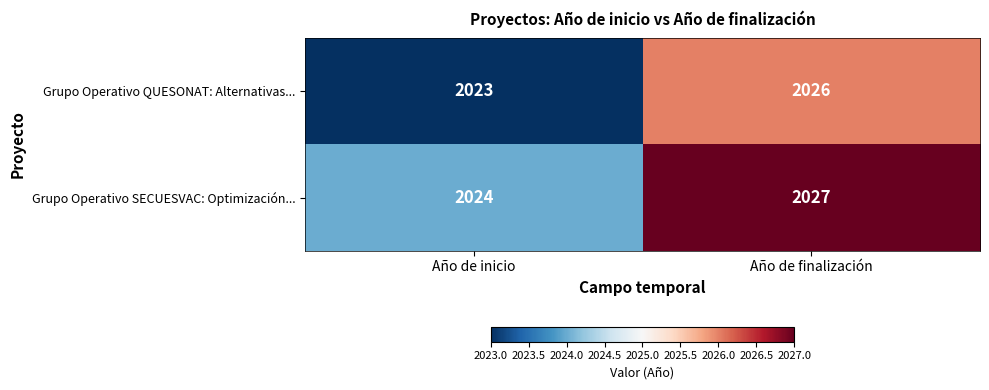

Is it true that Grupo Operativo SECUESVAC: Optimización... equals 2024 at Año de inicio?

True